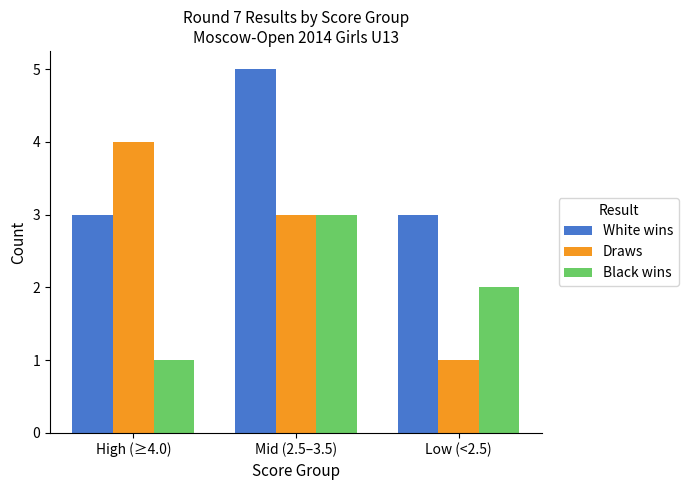

Which series has the widest spread of values?

Draws